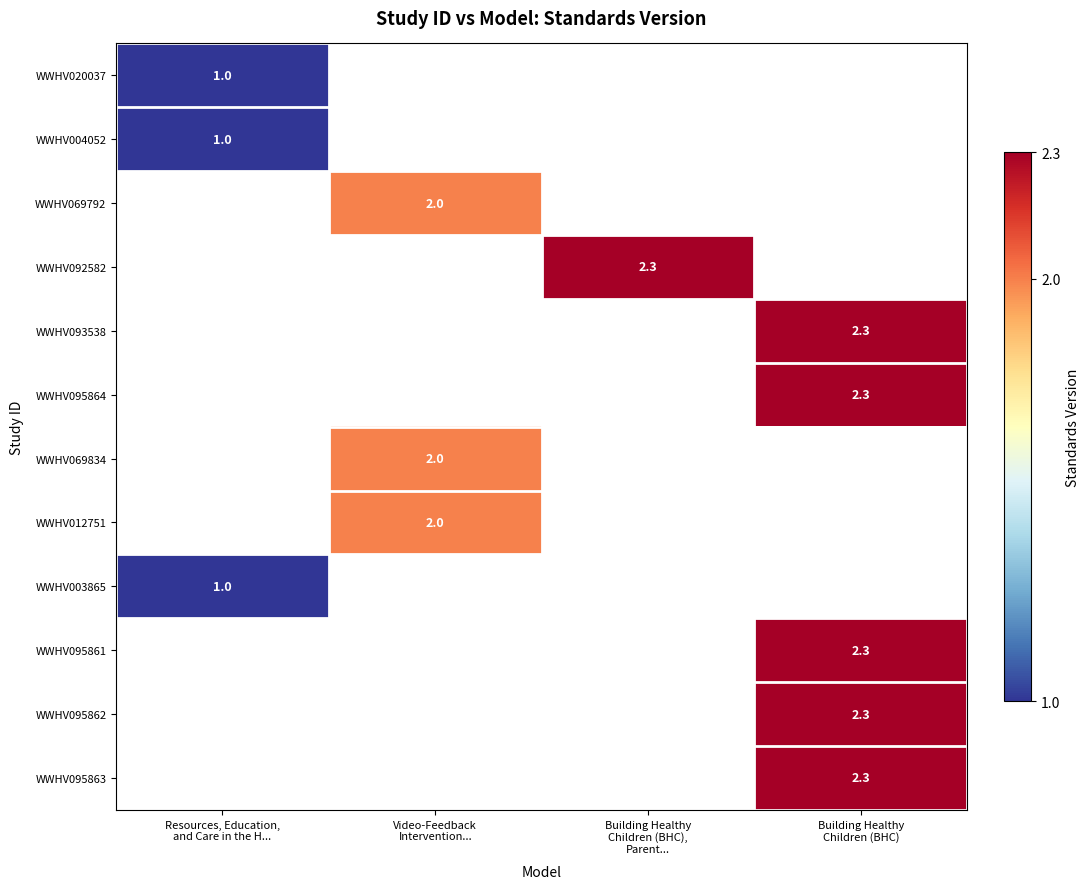

At how many categories does at least one series exceed 1?

3